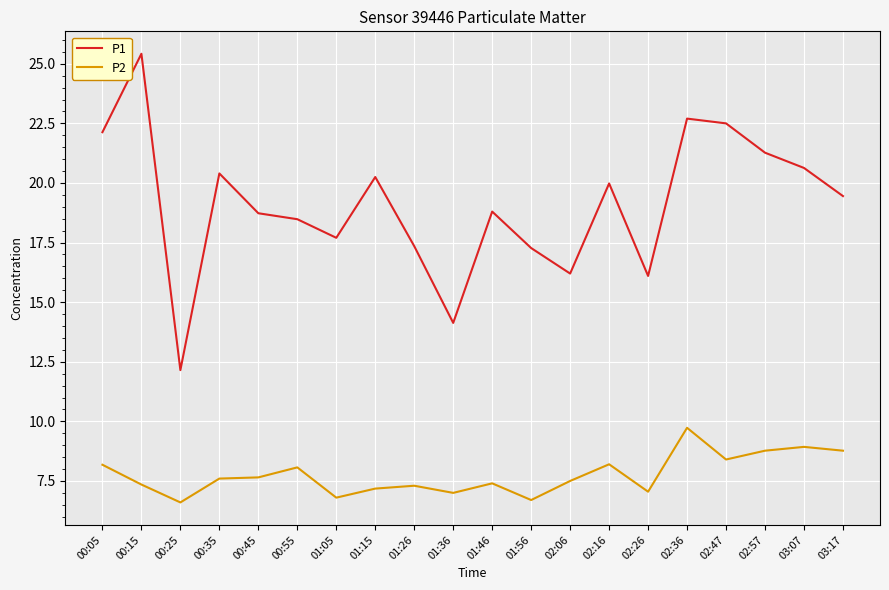

What is the difference between the second highest and second lowest values in the P1 series?

8.6